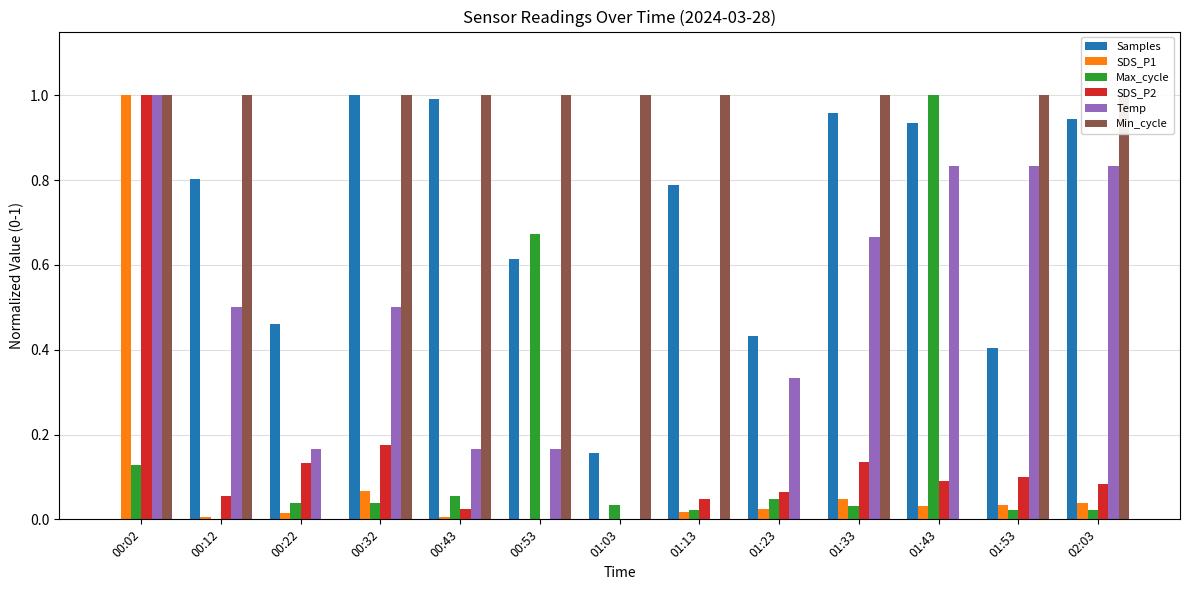

Reading left to right, what are all the values shown in this chart?

Samples: 0.0	0.8	0.5	1.0	1.0	0.6	0.2	0.8	0.4	1.0	0.9	0.4	0.9
SDS_P1: 1.0	0.0	0.0	0.1	0.0	0.0	0.0	0.0	0.0	0.0	0.0	0.0	0.0
Max_cycle: 0.1	0.0	0.0	0.0	0.1	0.7	0.0	0.0	0.0	0.0	1.0	0.0	0.0
SDS_P2: 1.0	0.1	0.1	0.2	0.0	0.0	0.0	0.0	0.1	0.1	0.1	0.1	0.1
Temp: 1.0	0.5	0.2	0.5	0.2	0.2	0.0	0.0	0.3	0.7	0.8	0.8	0.8
Min_cycle: 1.0	1.0	0.0	1.0	1.0	1.0	1.0	1.0	0.0	1.0	0.0	1.0	1.0